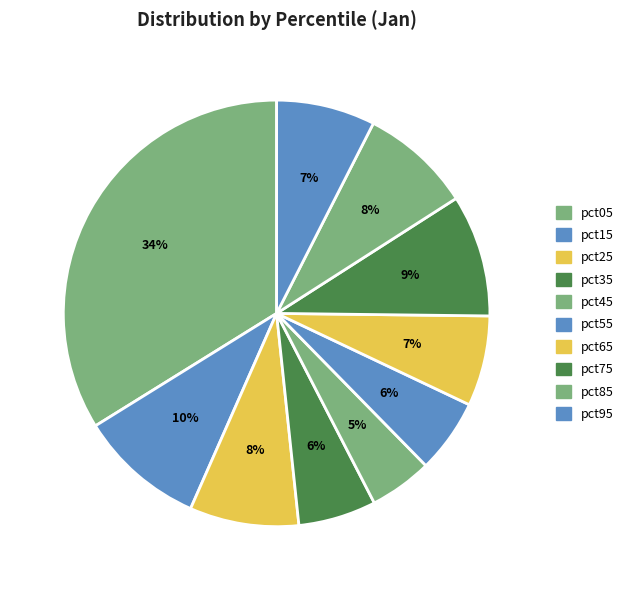

What percentage is the pct05 slice, to the nearest percent?

34%